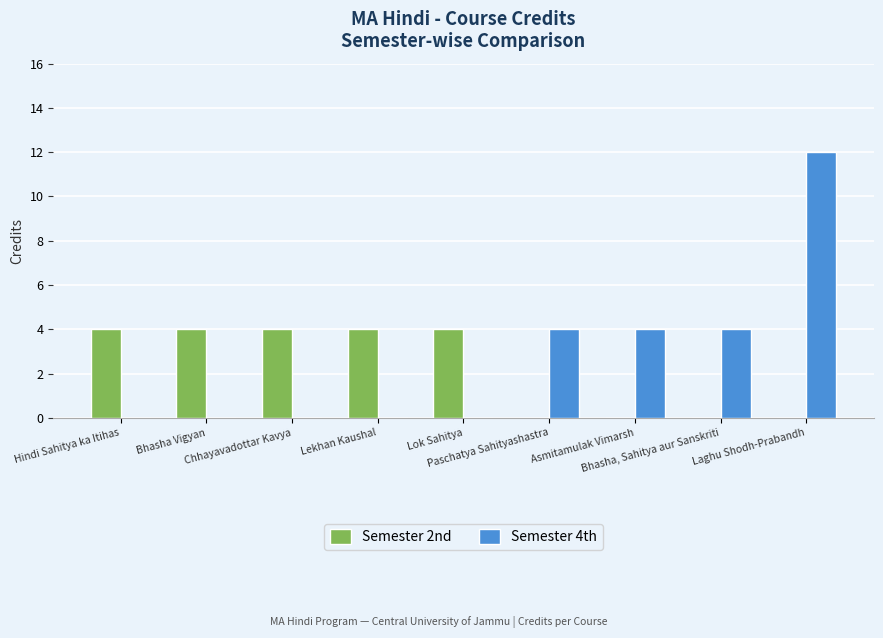

What is the sum of all Semester 2nd values?

20